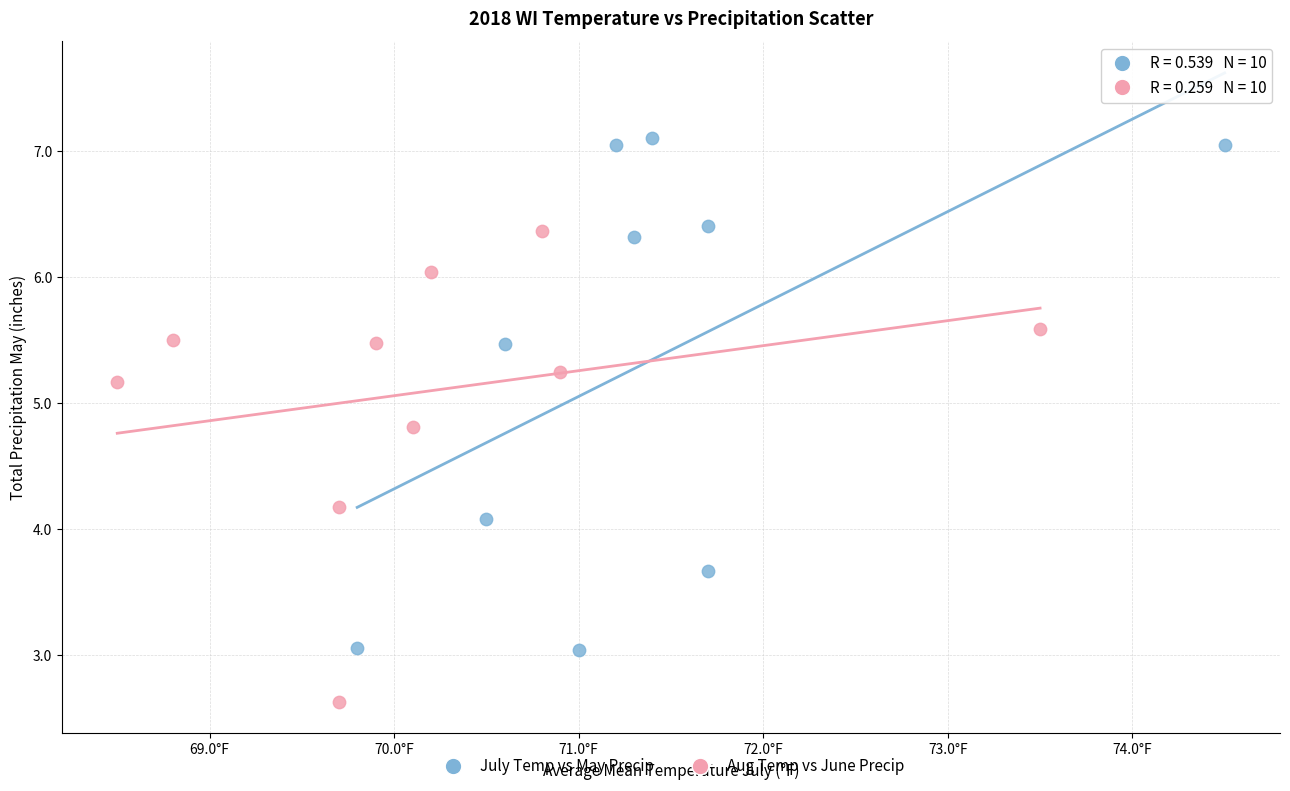

Which series reaches the maximum Y coordinate?

July Temp vs May Precip